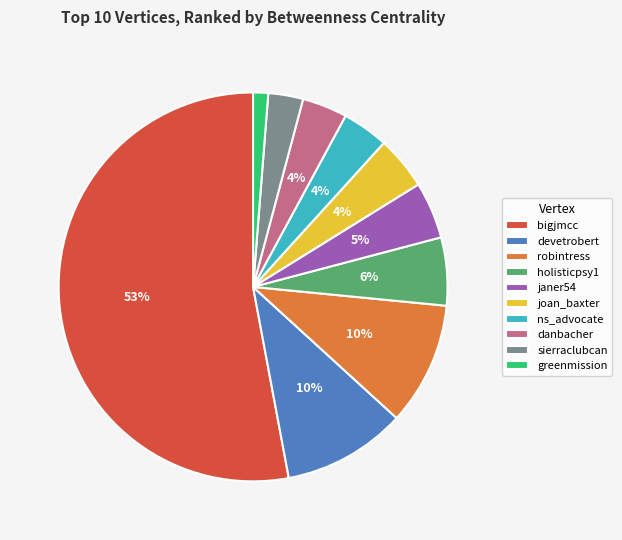

How many segments does this pie chart have?

10